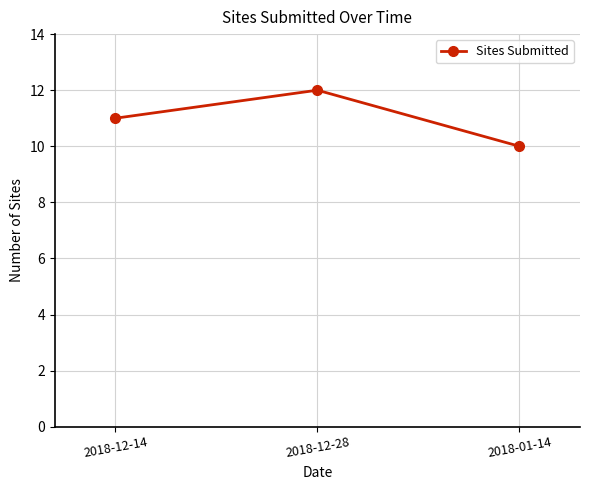

Rank the categories by value from highest to lowest.

2018-12-28, 2018-12-14, 2018-01-14